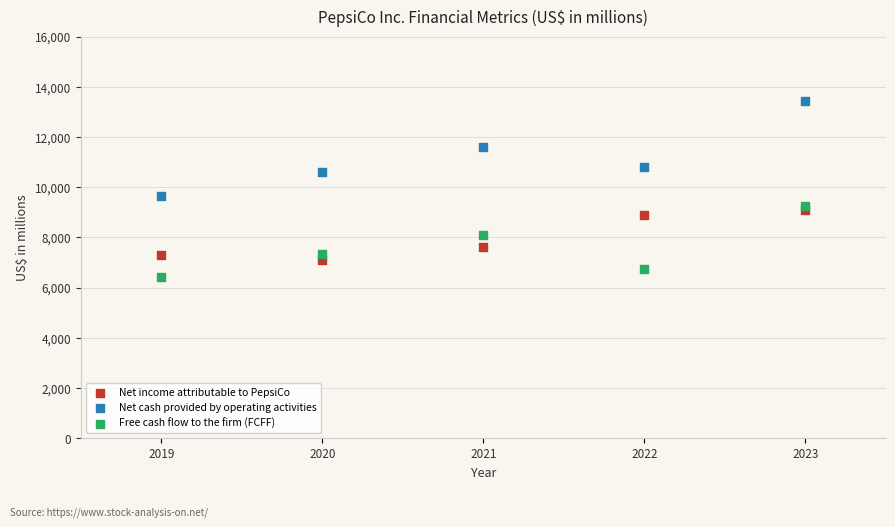

Which series has the widest spread of Y values?

Net cash provided by operating activities